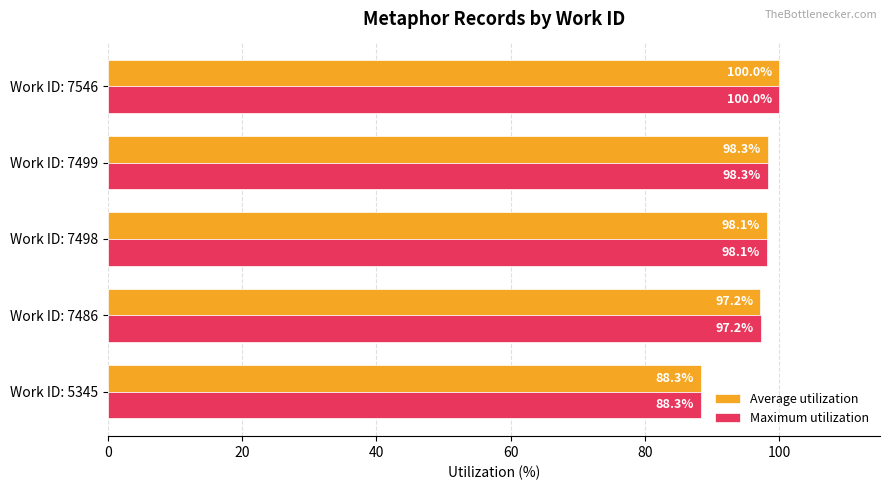

What is the sum of the Maximum utilization values at Work ID: 7499 and Work ID: 7546?

198.3